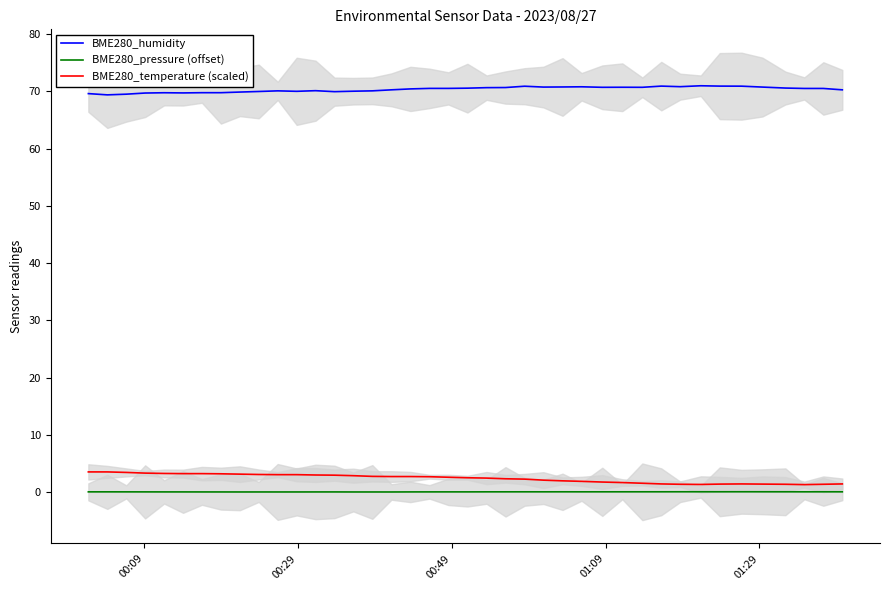

What is the lowest value of the BME280_humidity series?

69.4